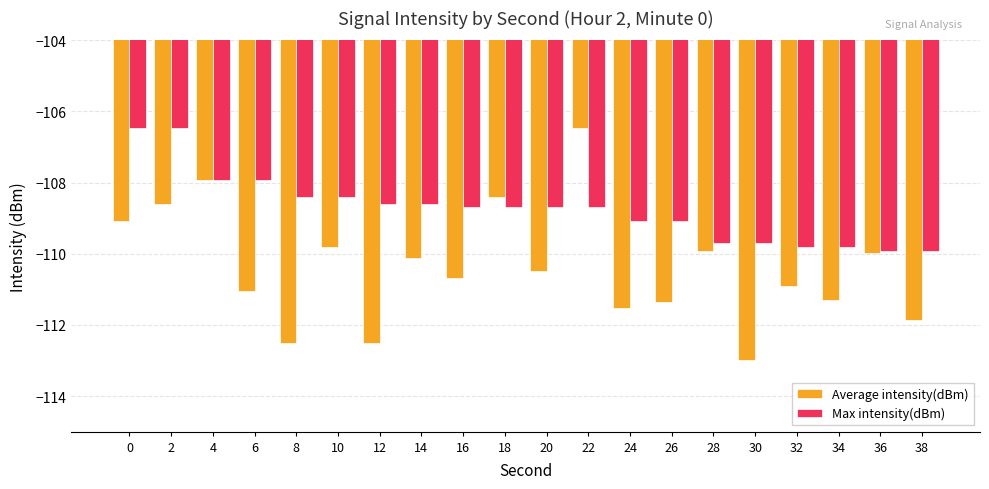

Rank the series at 2 from lowest to highest value.

Average intensity(dBm), Max intensity(dBm)